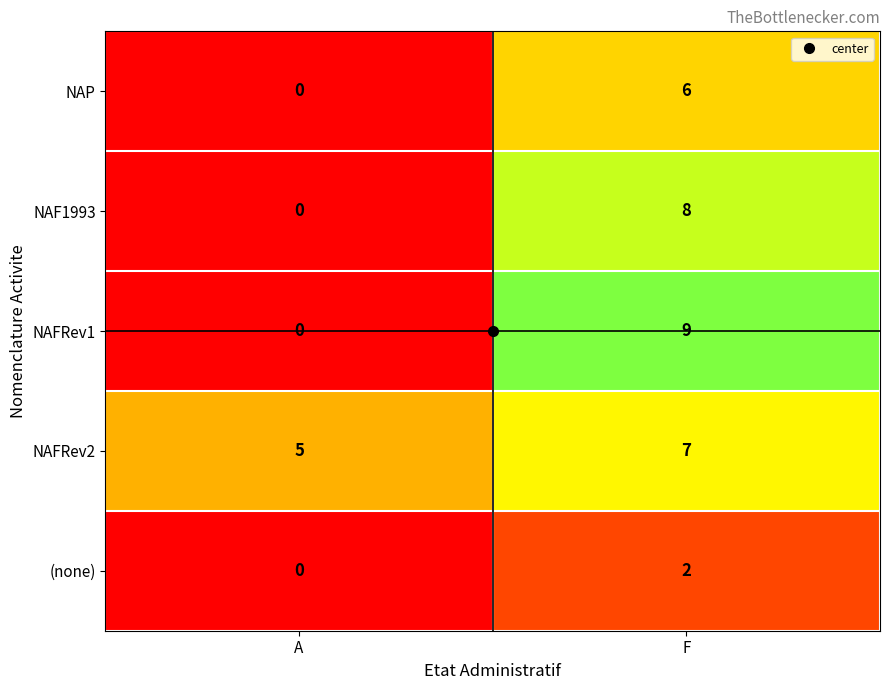

Which series has the widest spread of values?

NAFRev1